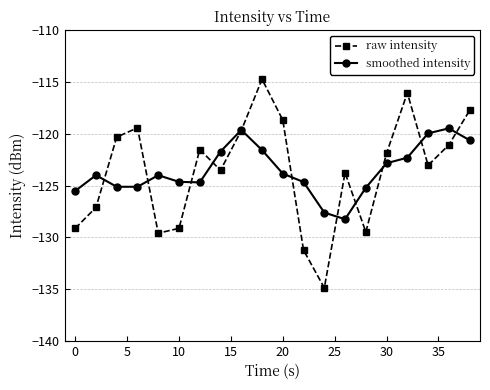

What is the value of the smoothed intensity point at the 11th from the left?

-123.8